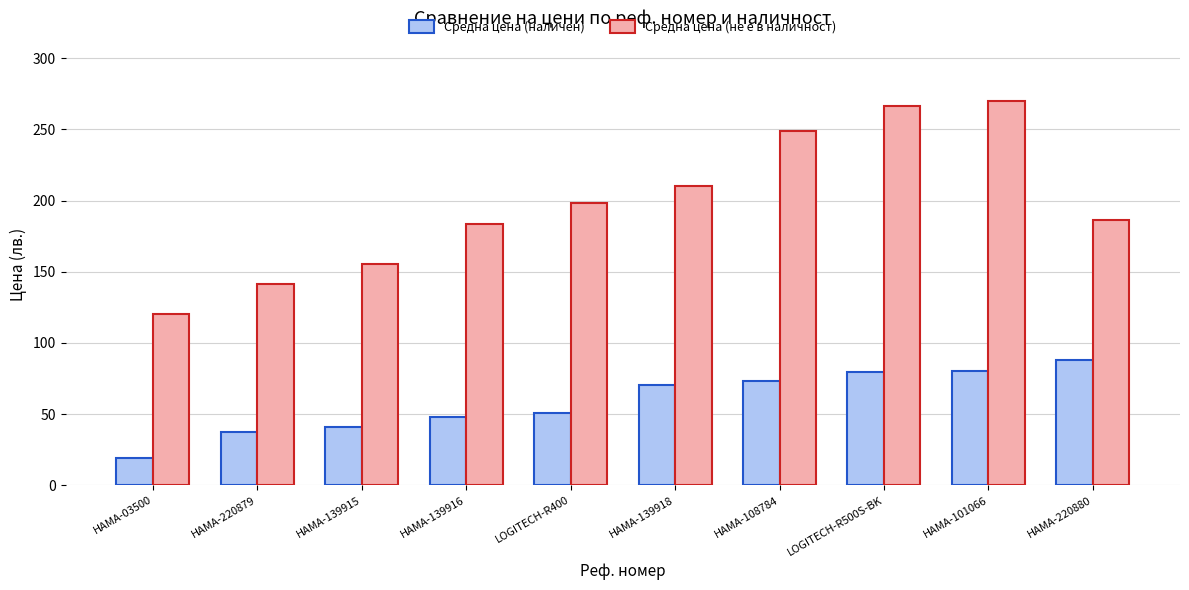

What is the total value across all series at HAMA-139915?

196.2